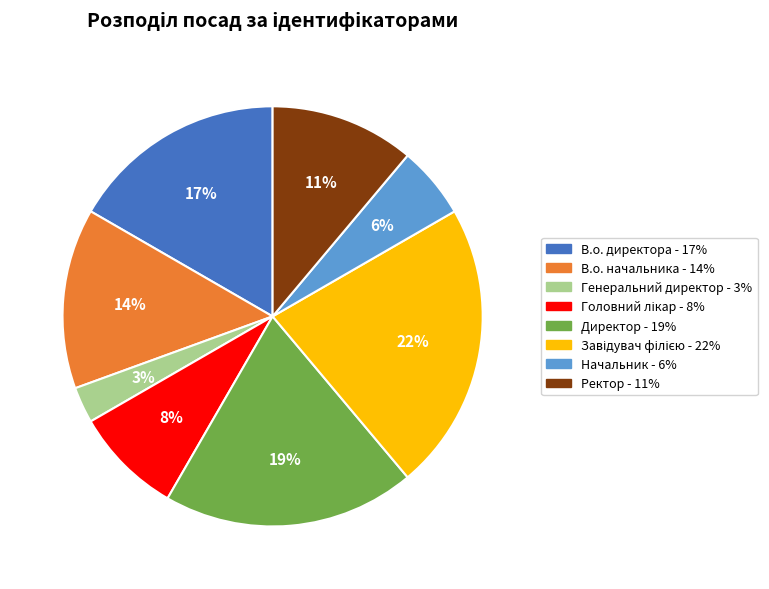

To the nearest percent, what is the difference between the largest and smallest slice percentages?

19%